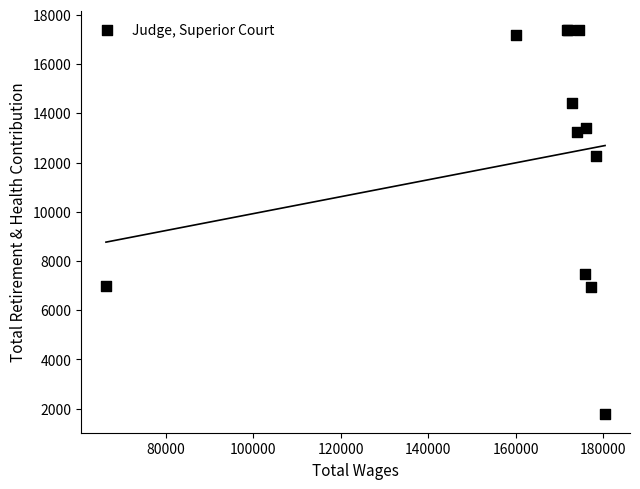

What Y value in the scatter plot is closest to 9600?

7458